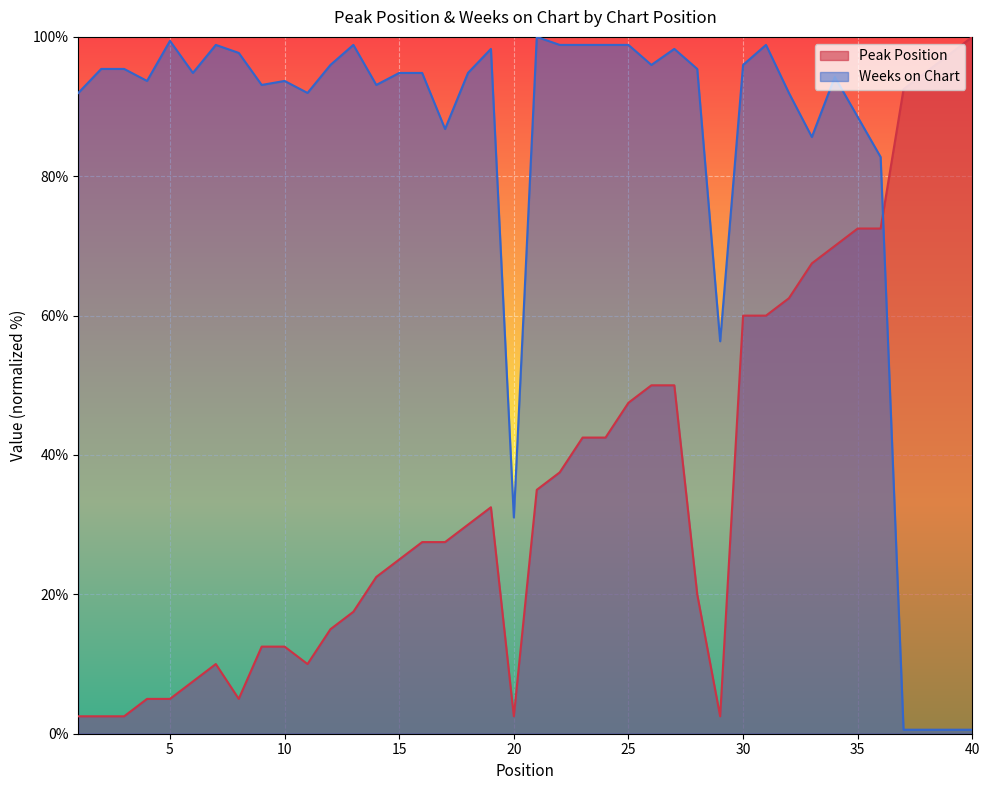

Rank the categories by Weeks on Chart value from lowest to highest.

37, 38, 39, 40, 20, 29, 36, 33, 17, 35, 1, 11, 32, 9, 14, 4, 10, 34, 6, 15, 16, 18, 2, 3, 28, 12, 26, 30, 8, 19, 27, 7, 13, 22, 23, 24, 25, 31, 5, 21